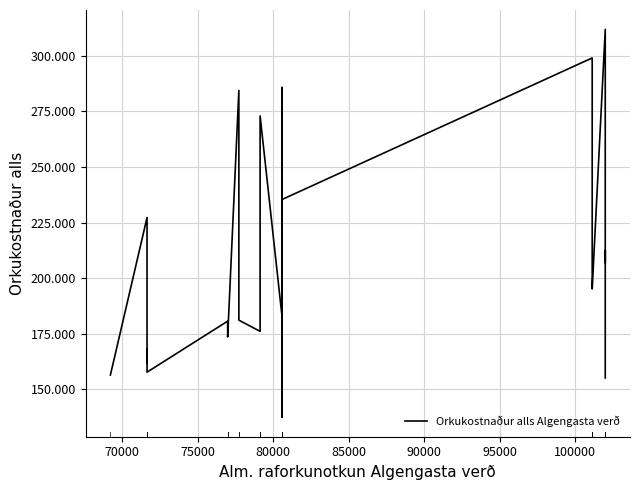

Reading right to left, list all the values displayed in this chart.

155084	194560	212452	206935	311894	195115	200081	299051	235347	137367	221715	170879	167471	233643	169175	233643	218023	283059	283059	285757	285757	285757	285757	183162	272964	272964	272964	272964	176043	181083	284450	173535	180635	157689	168197	161665	227269	156398